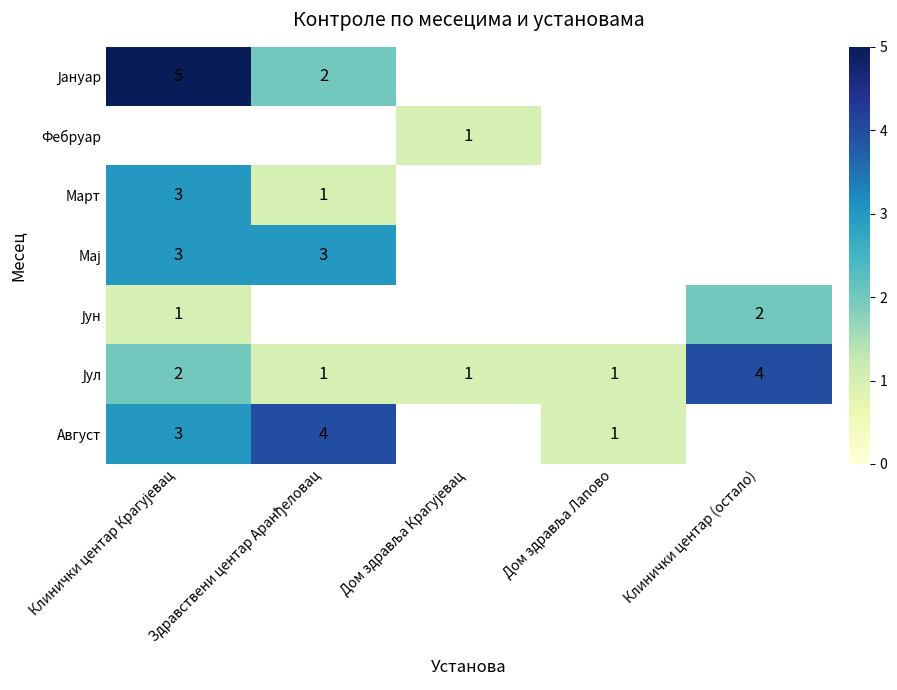

True or false: Јун has a value of 2 at Клинички центар (остало).

True